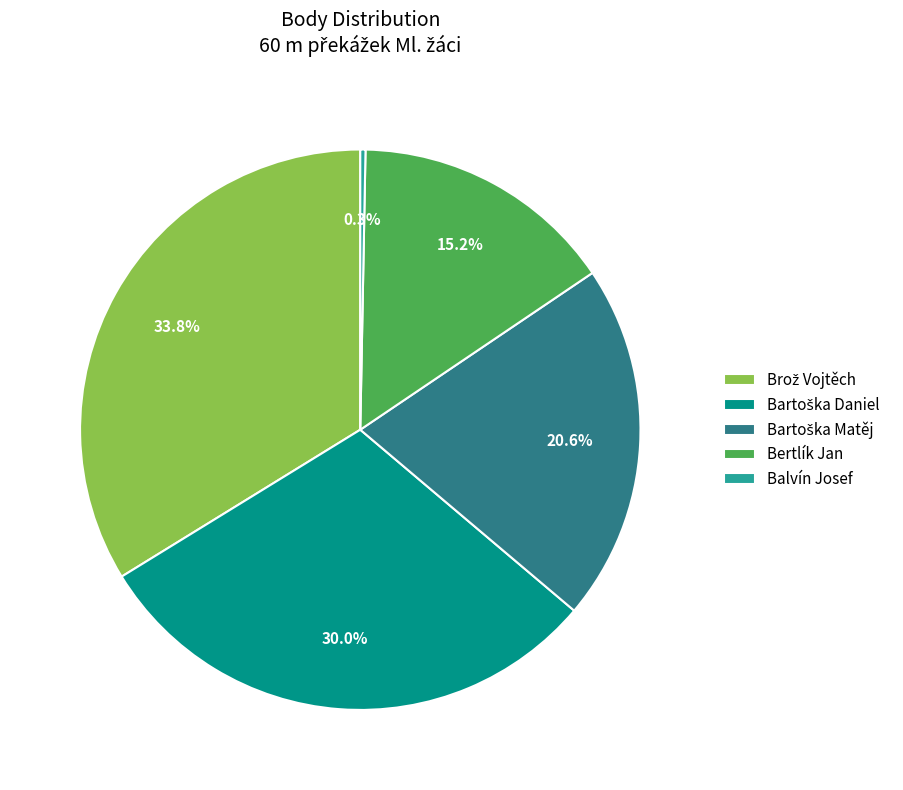

Combined, what portion of the pie is Bertlík Jan and Balvín Josef?

15.5%